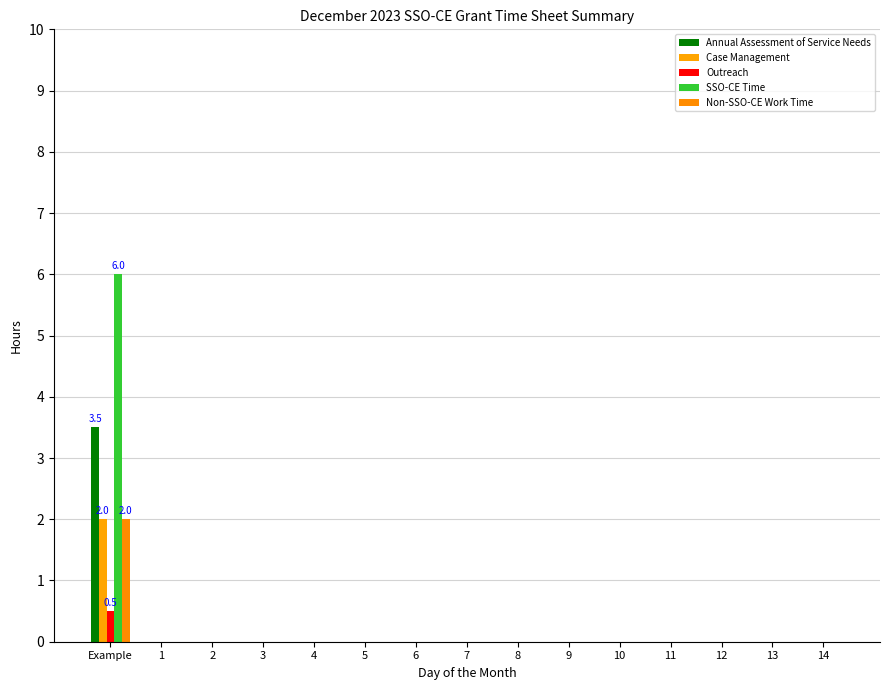

At which label does Annual Assessment of Service Needs reach its minimum?

1